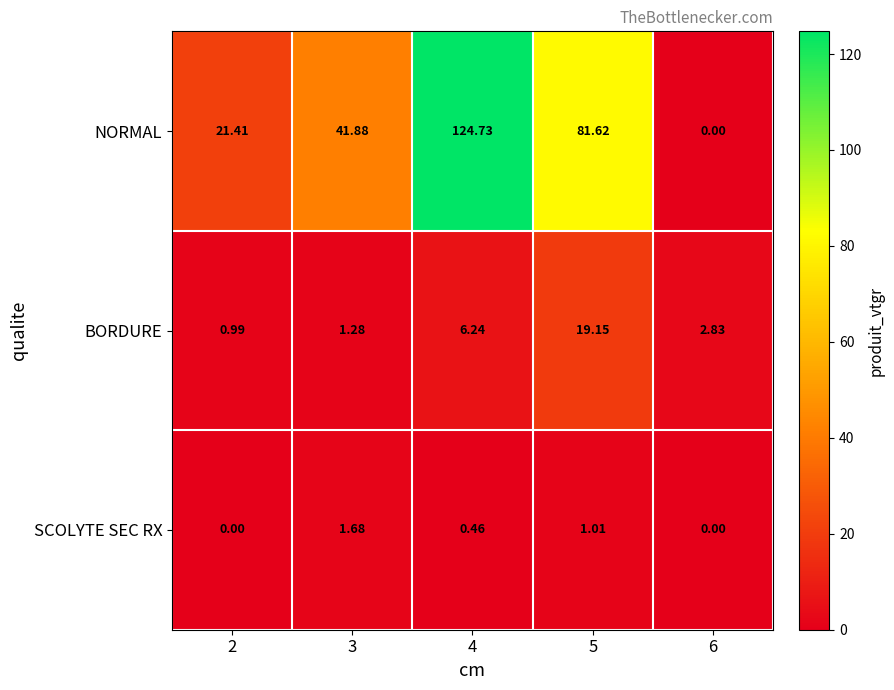

Rank the series by their maximum value, from highest to lowest.

NORMAL, BORDURE, SCOLYTE SEC RX